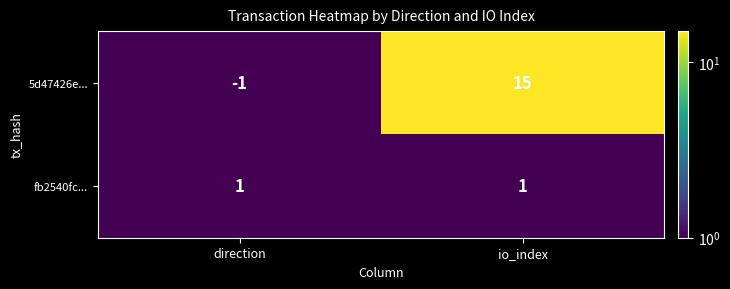

Reading left to right, extract all data points from this chart.

5d47426e...: direction=-1	io_index=15
fb2540fc...: direction=1	io_index=1